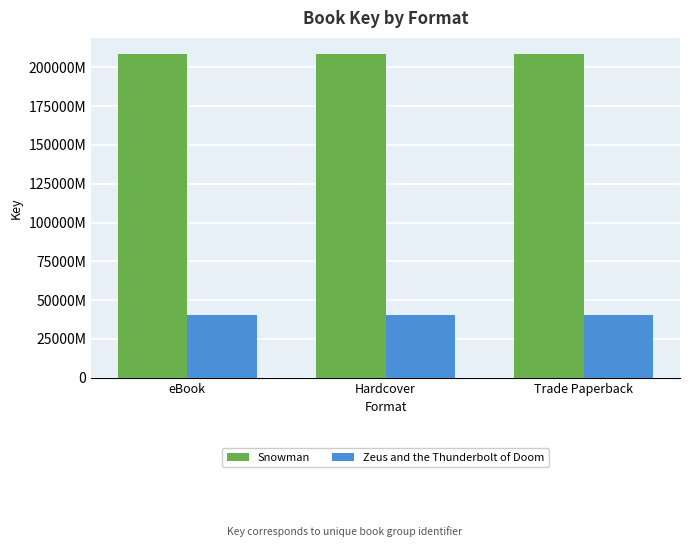

Rank the series by their maximum value, from highest to lowest.

Snowman, Zeus and the Thunderbolt of Doom